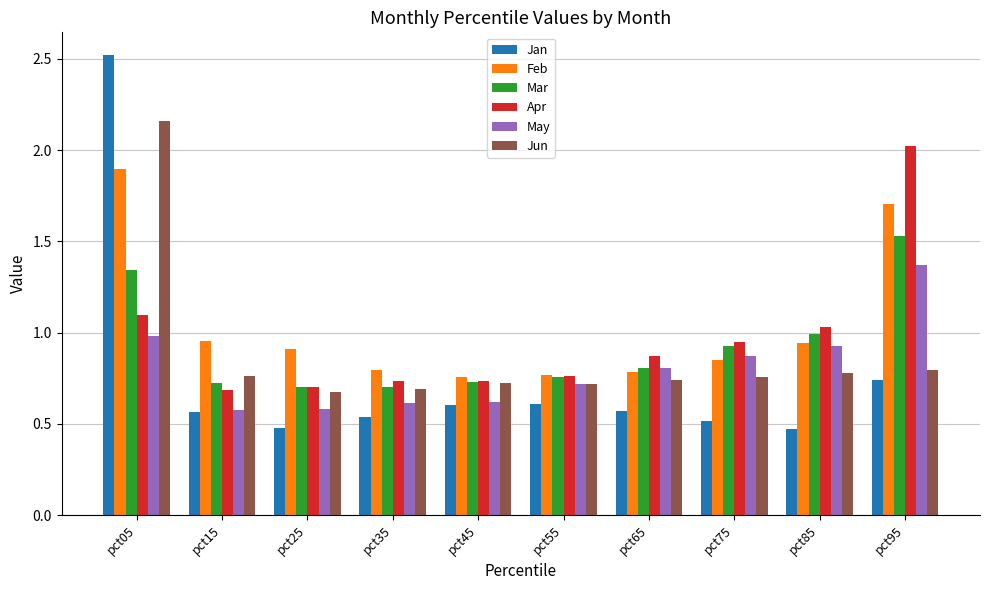

True or false: Mar has a value of 0.6 at pct75.

False